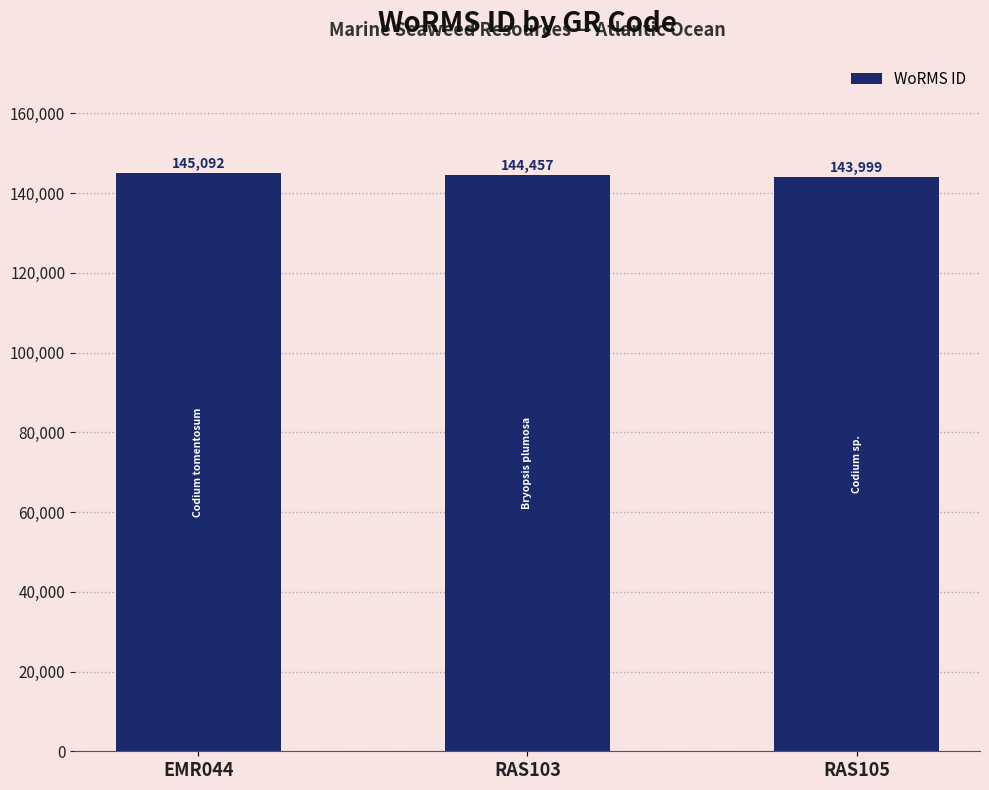

What is the minimum value shown in the chart?

143999